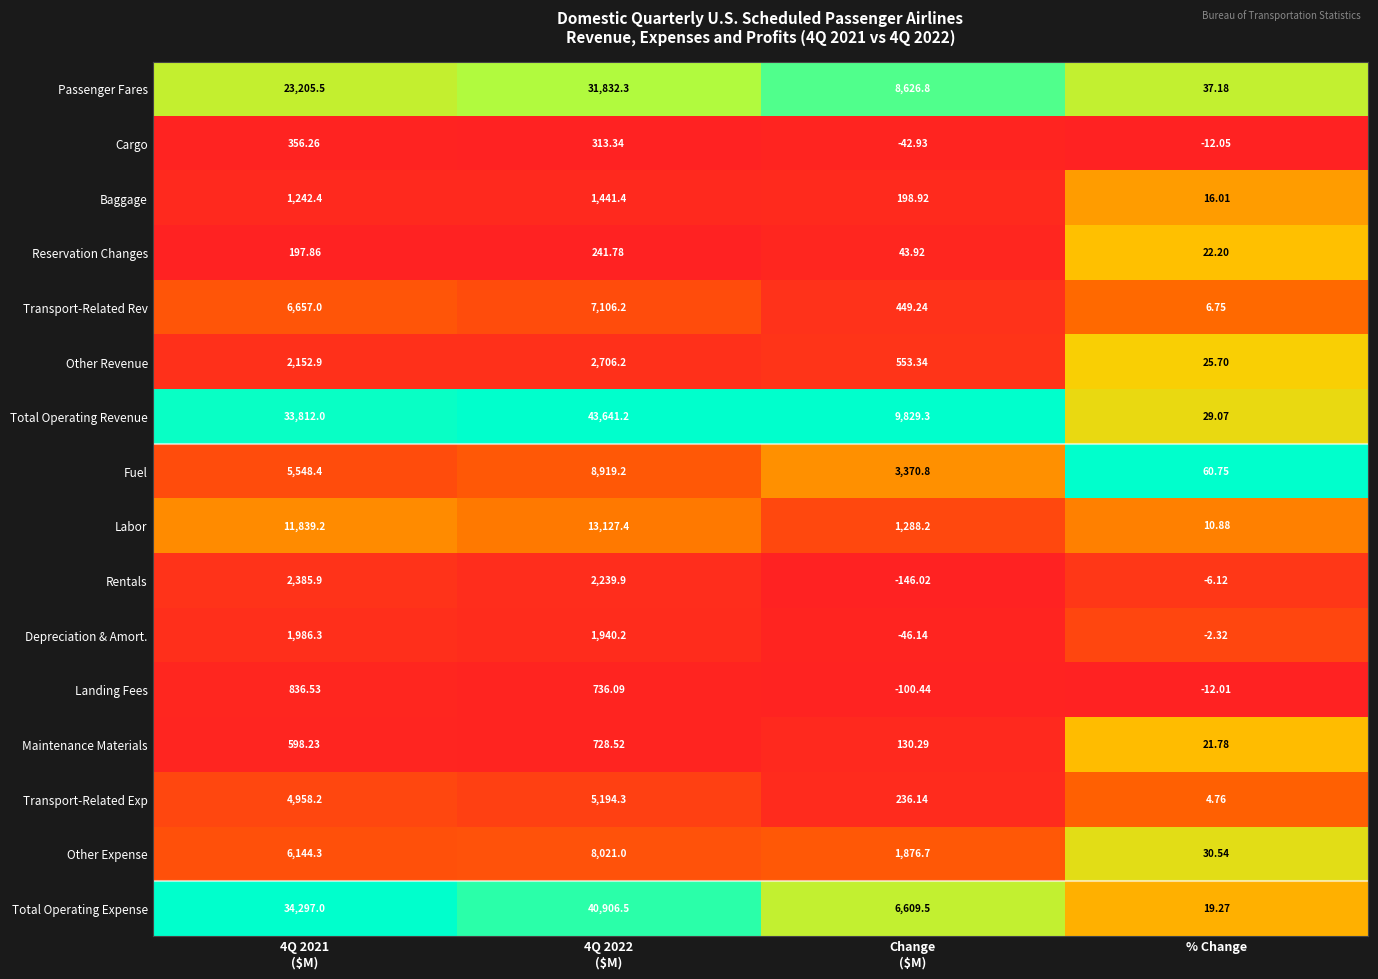

Which series has the widest spread of values?

Total Operating Revenue